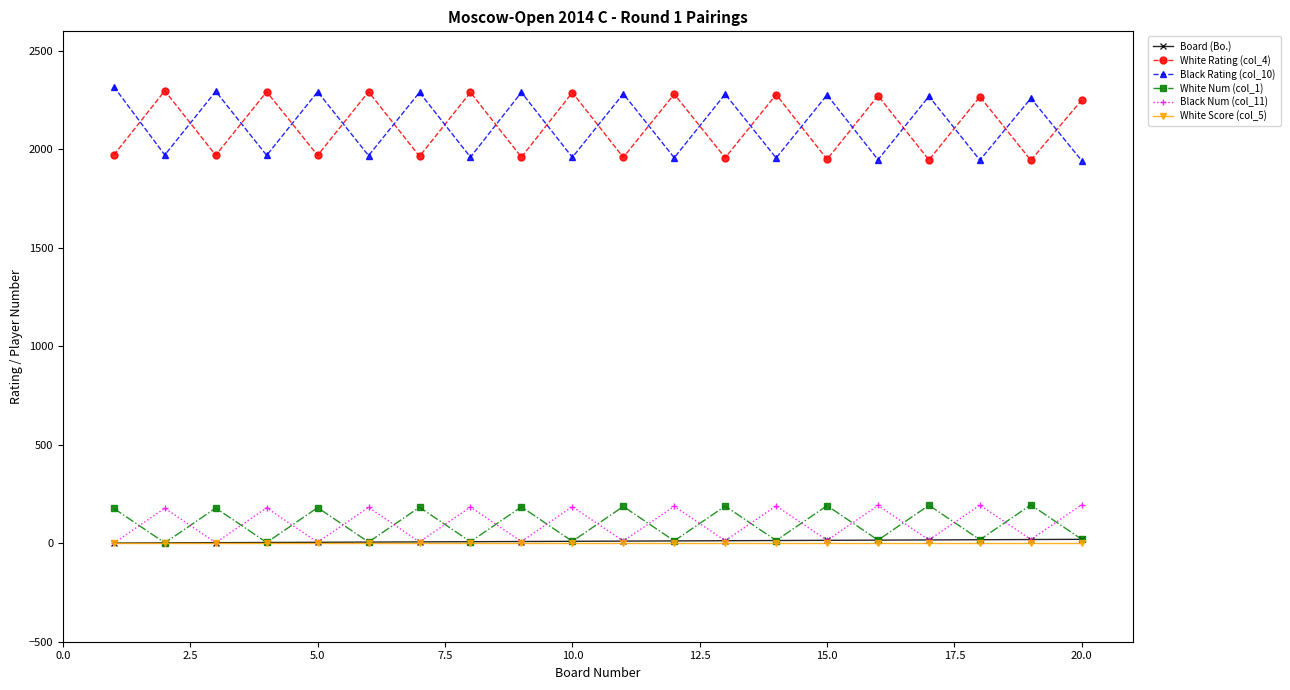

True or false: White Num (col_1) has more than 2 interior local peaks.

True